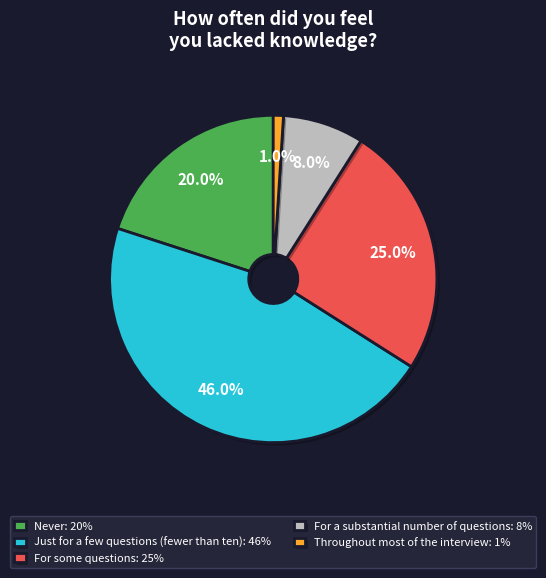

Combined, do Throughout most of the interview: 1% and Just for a few questions (fewer than ten): 46% account for over 50%?

No